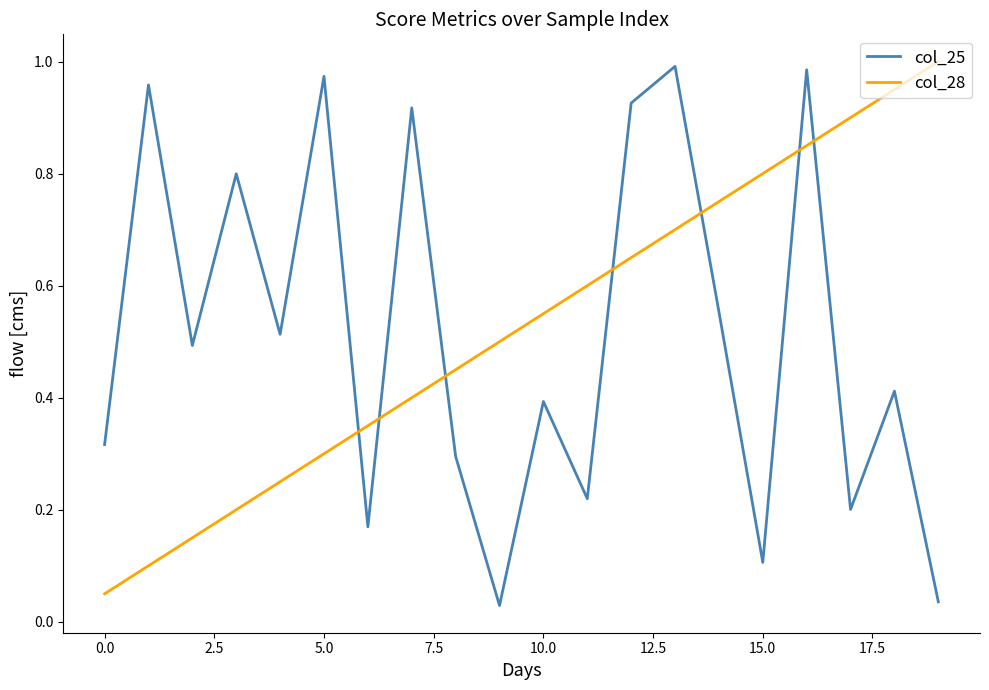

How many times do col_25 and col_28 cross each other?

7